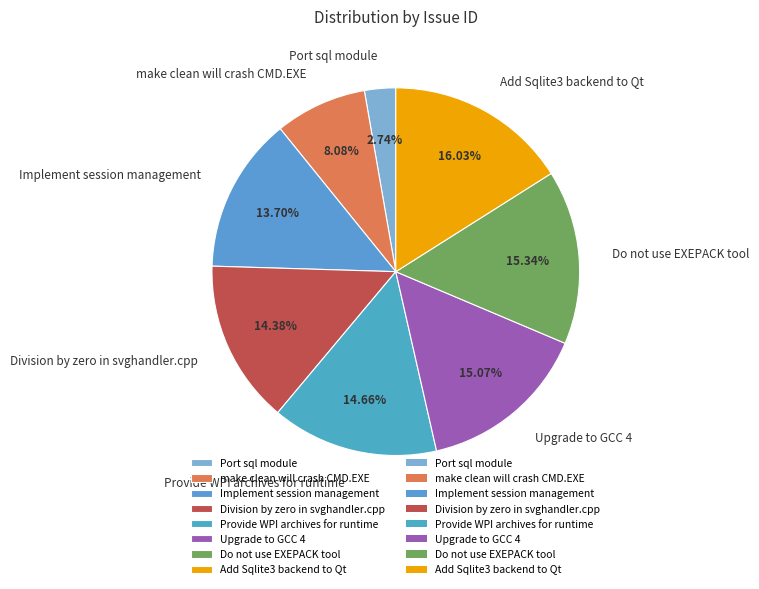

Which has a higher value, Do not use EXEPACK tool or Division by zero in svghandler.cpp?

Do not use EXEPACK tool